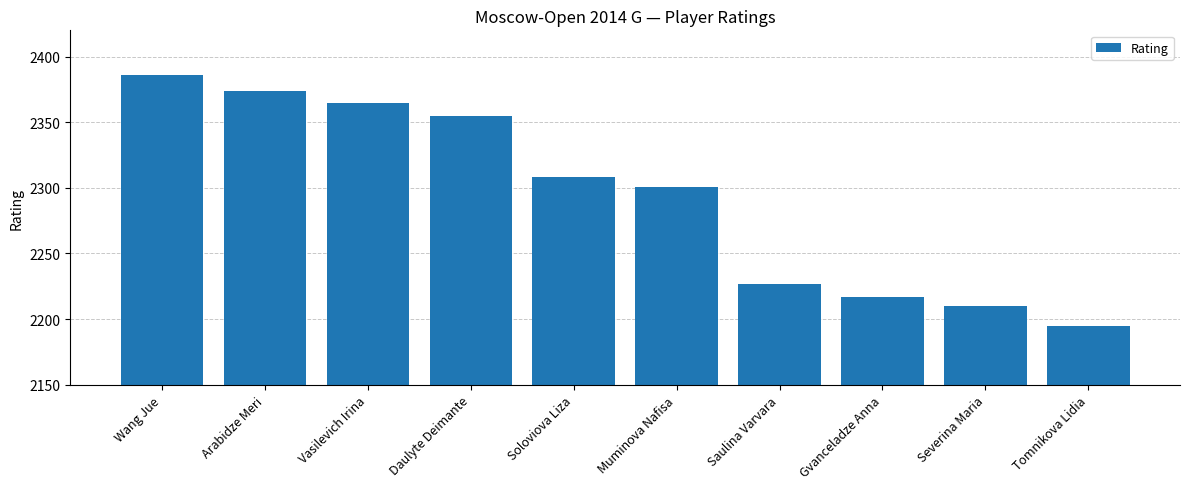

Reading left to right, what are all the values shown in this chart?

2386	2374	2365	2355	2308	2301	2227	2217	2210	2195